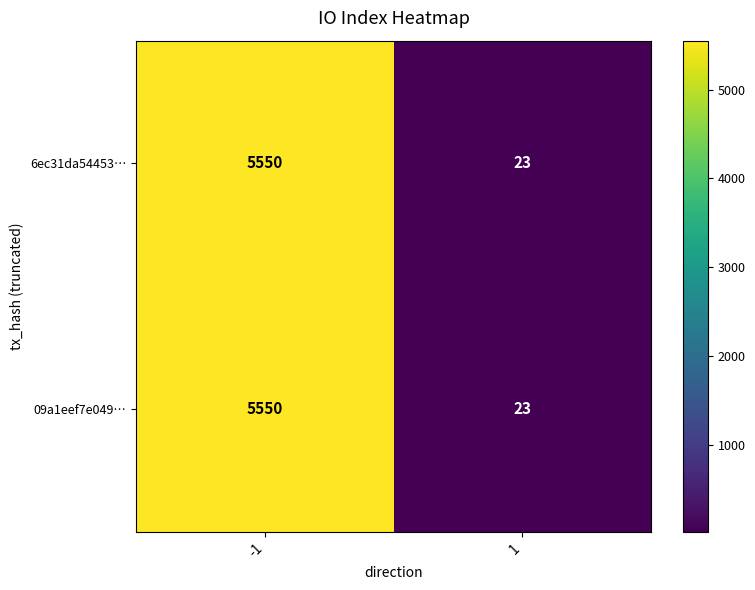

Reading left to right, transcribe all the data shown in this chart.

6ec31da54453…: -1=5550	1=23
09a1eef7e049…: -1=5550	1=23